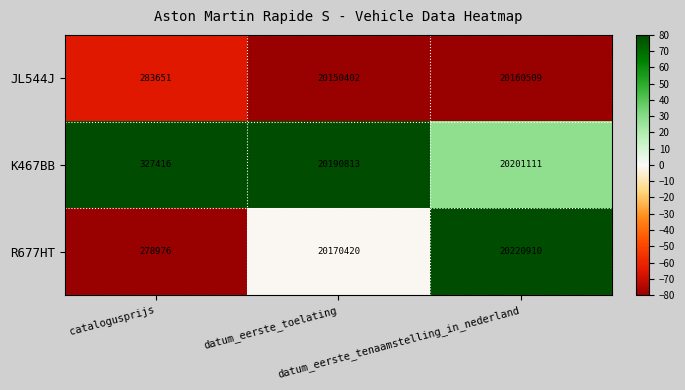

What is the average value of the JL544J series?

13531521